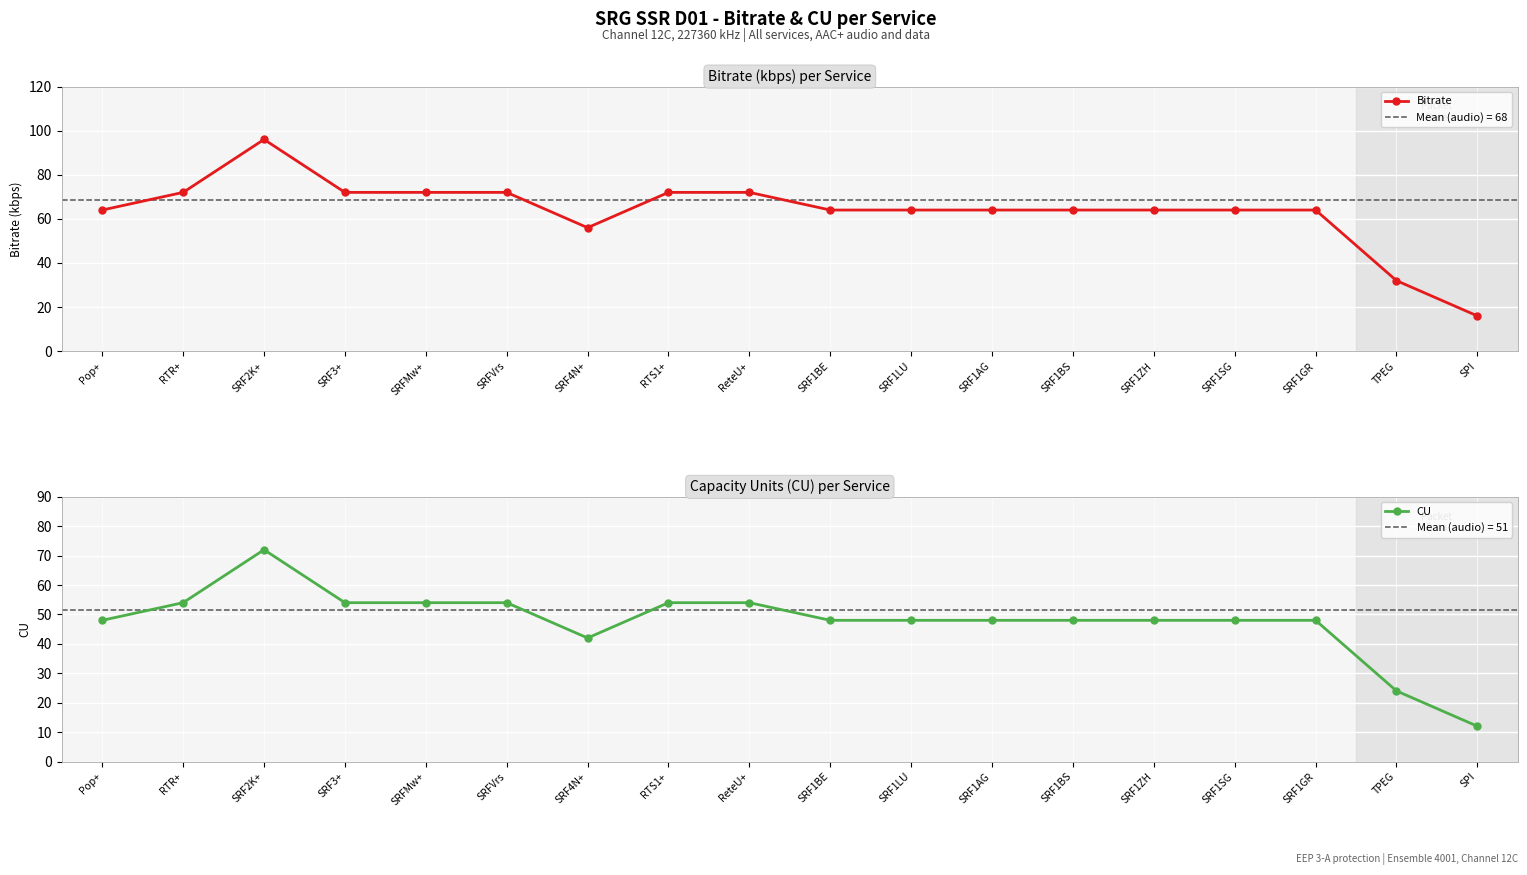

How many CU values are between 48 and 54?

14